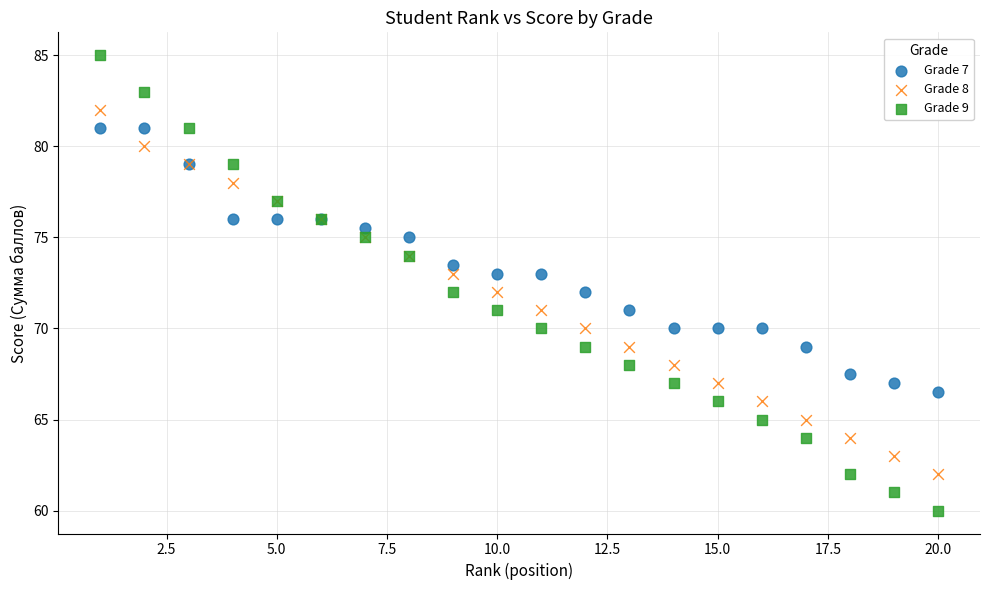

Which series contains the highest Y value?

Grade 9